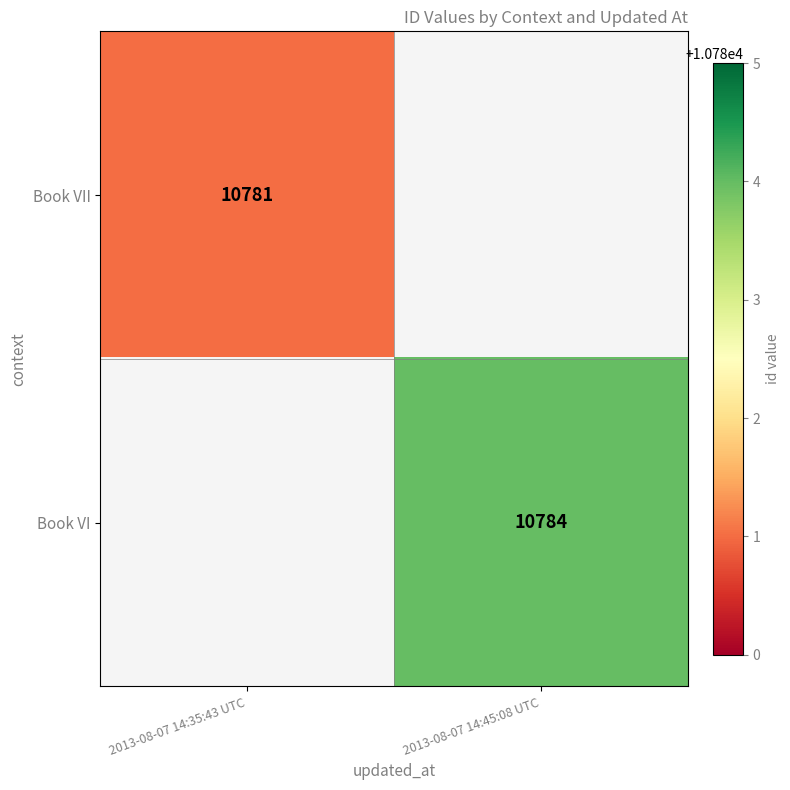

The value of Book VI at 2013-08-07 14:45:08 UTC is 10784. True or false?

True